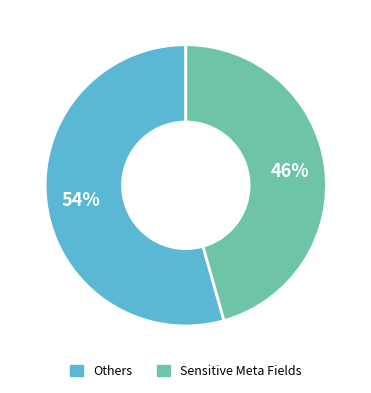

To the nearest percent, what is the average slice percentage?

50%